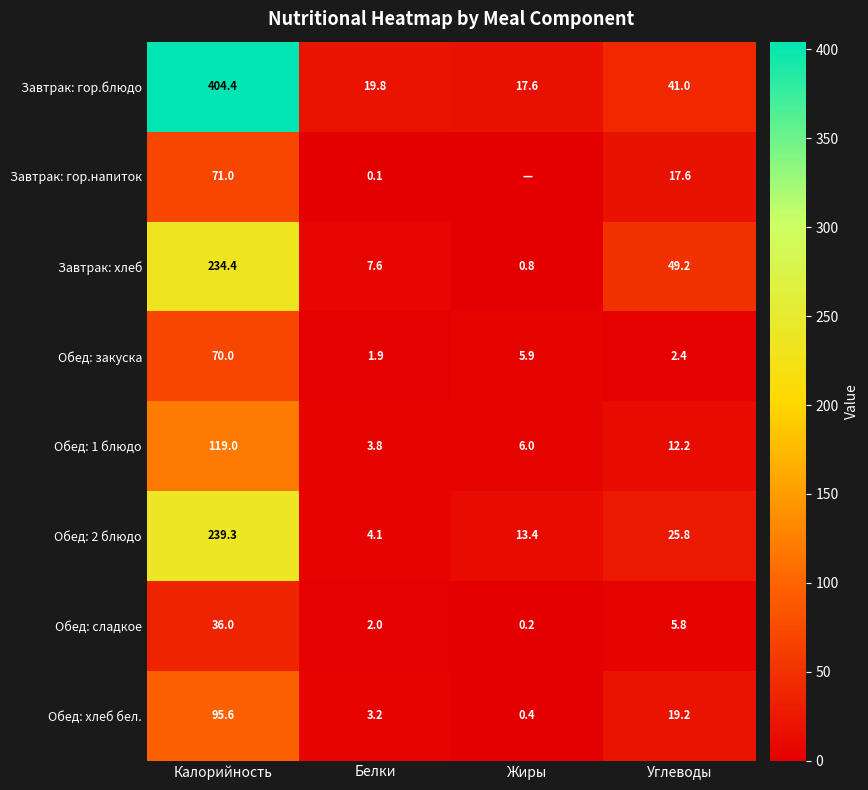

Where is Обед: 1 блюдо nearest to the value 61?

Углеводы